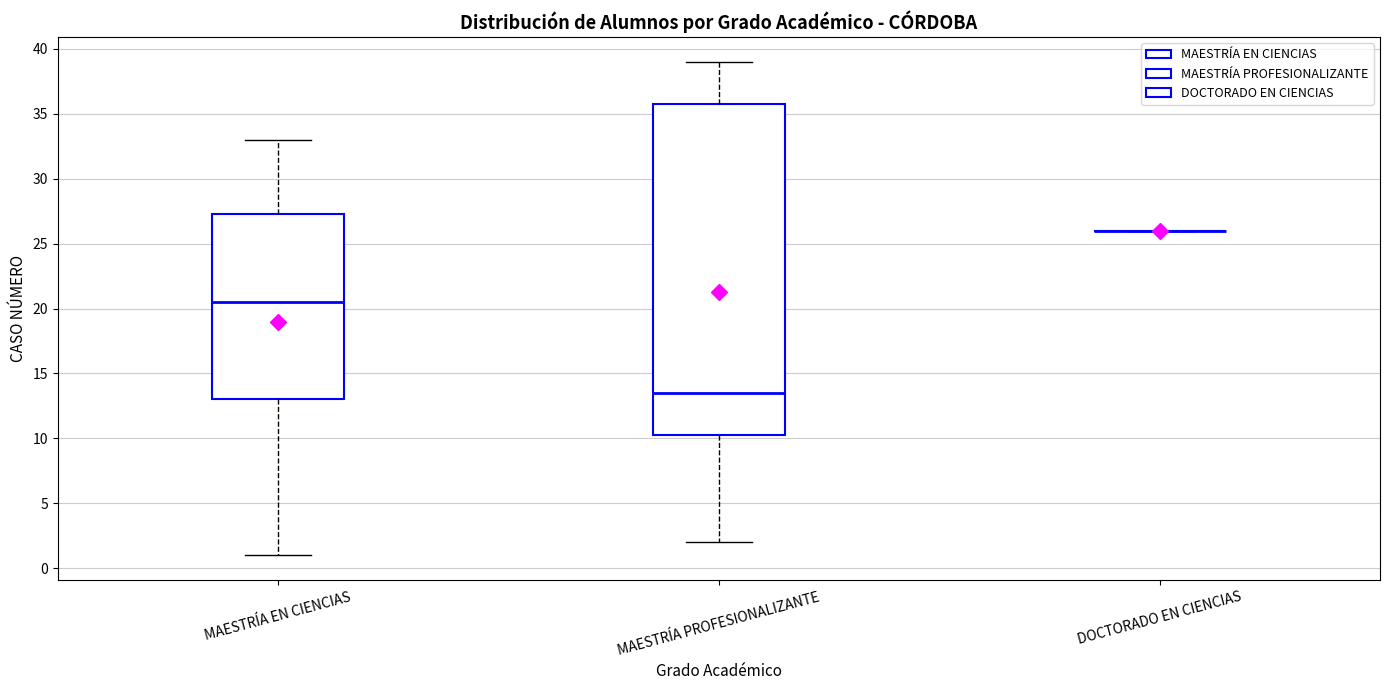

Which box is the tallest, from its lower edge to its upper edge?

MAESTRÍA PROFESIONALIZANTE